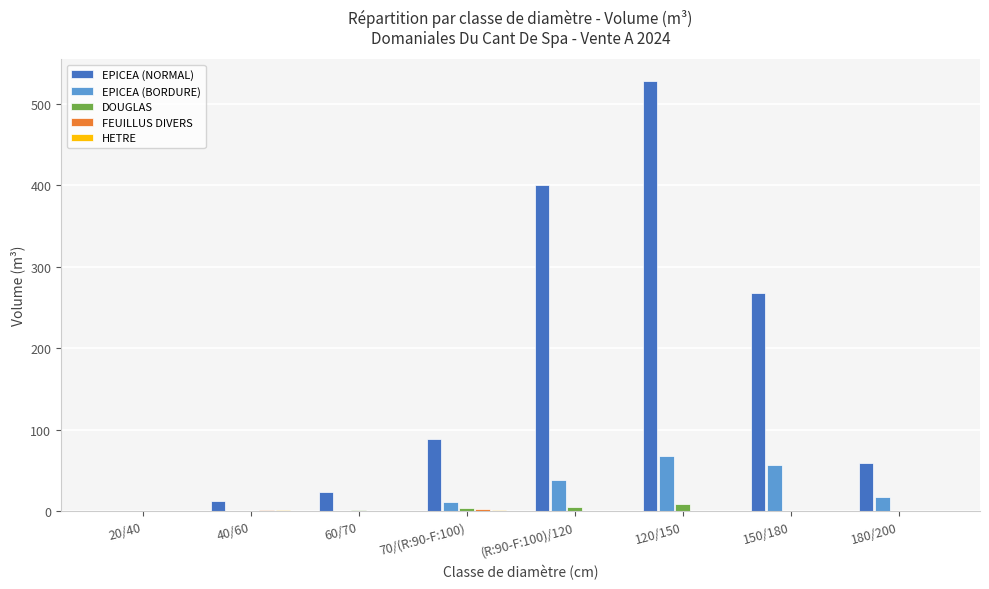

How many categories are shown in the chart?

8